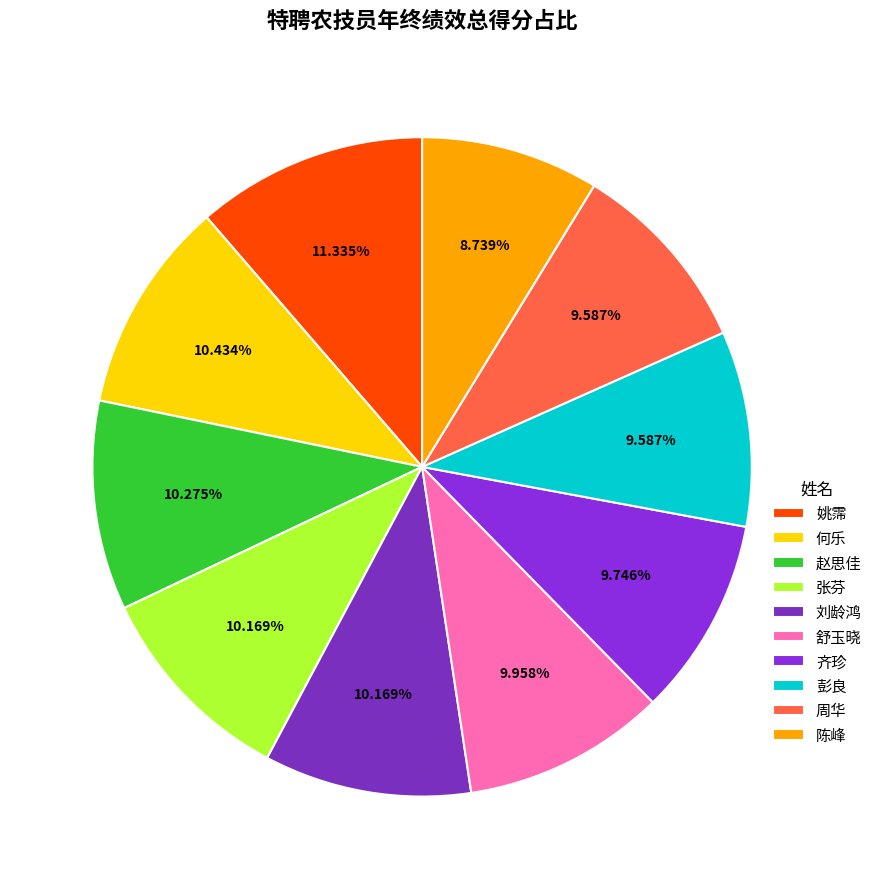

The 张芬 slice represents 20% of the pie. True or false?

False